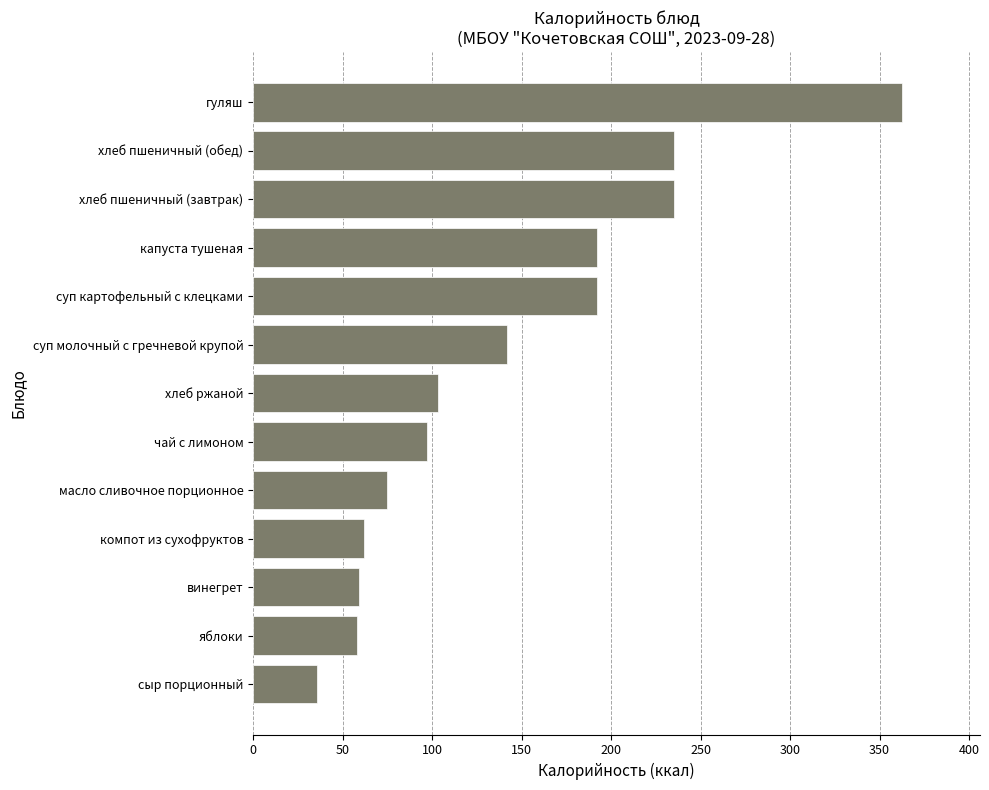

What is the minimum value shown in the chart?

35.6